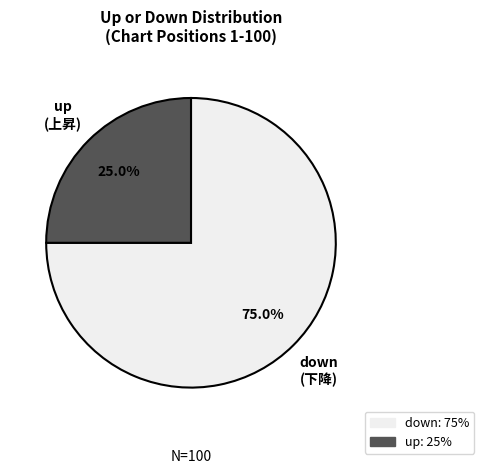

To the nearest percent, what is the difference between the largest and smallest slice percentages?

50%